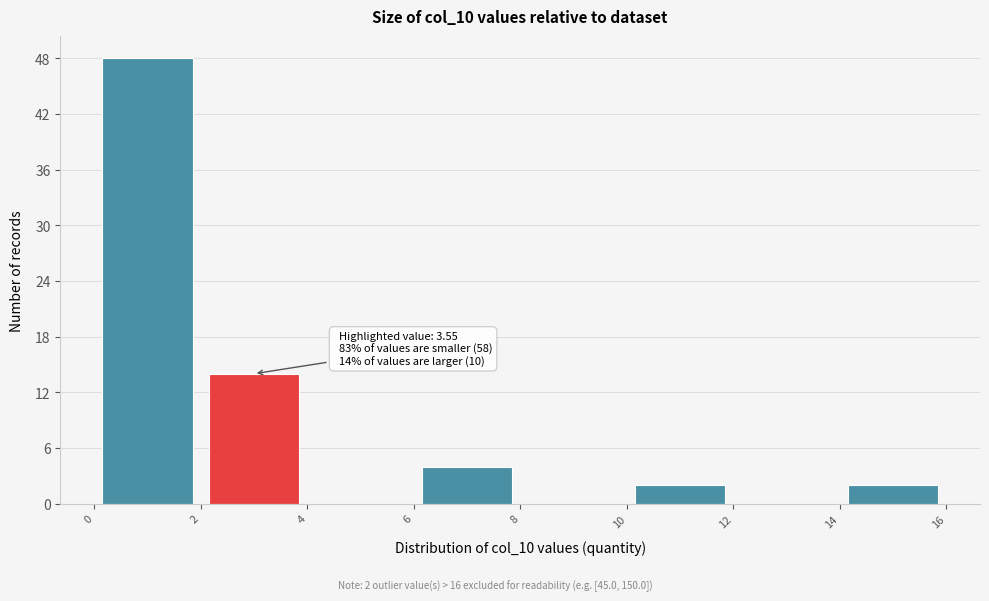

Which range on the x-axis has the tallest bar?

0 to 2